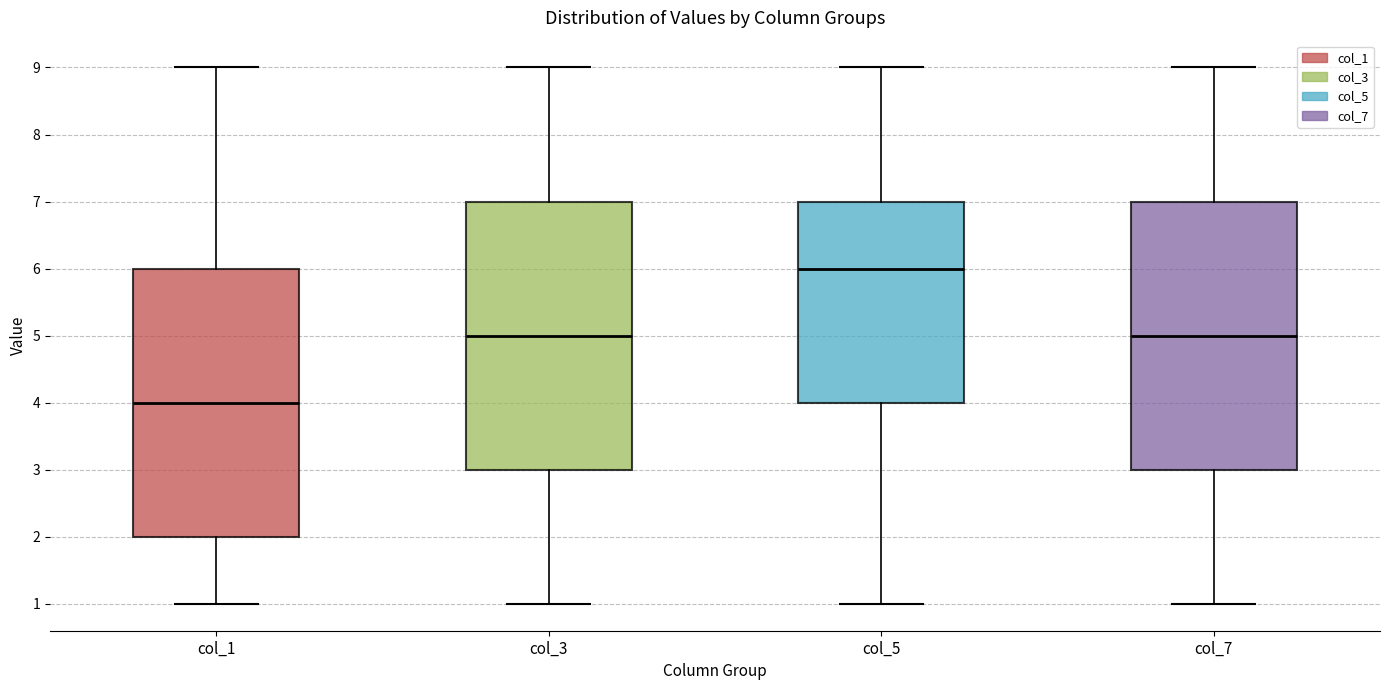

Reading left to right, read every box against the y-axis: the position of its median line, the range the box covers, and the ends of its whiskers. The values are not printed on the chart, so give them approximately, as read against the axis.

col_1: median 4, box 2 to 6, whiskers 1 to 9
col_3: median 5, box 3 to 7, whiskers 1 to 9
col_5: median 6, box 4 to 7, whiskers 1 to 9
col_7: median 5, box 3 to 7, whiskers 1 to 9